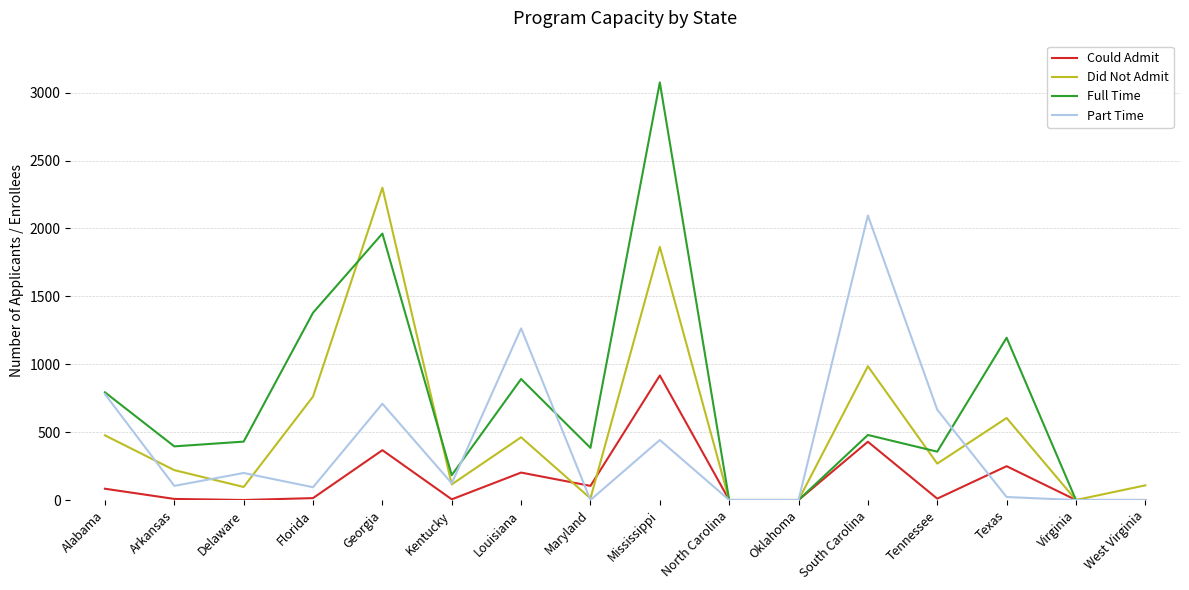

List the series in order of their peak value, lowest first.

Could Admit, Part Time, Did Not Admit, Full Time